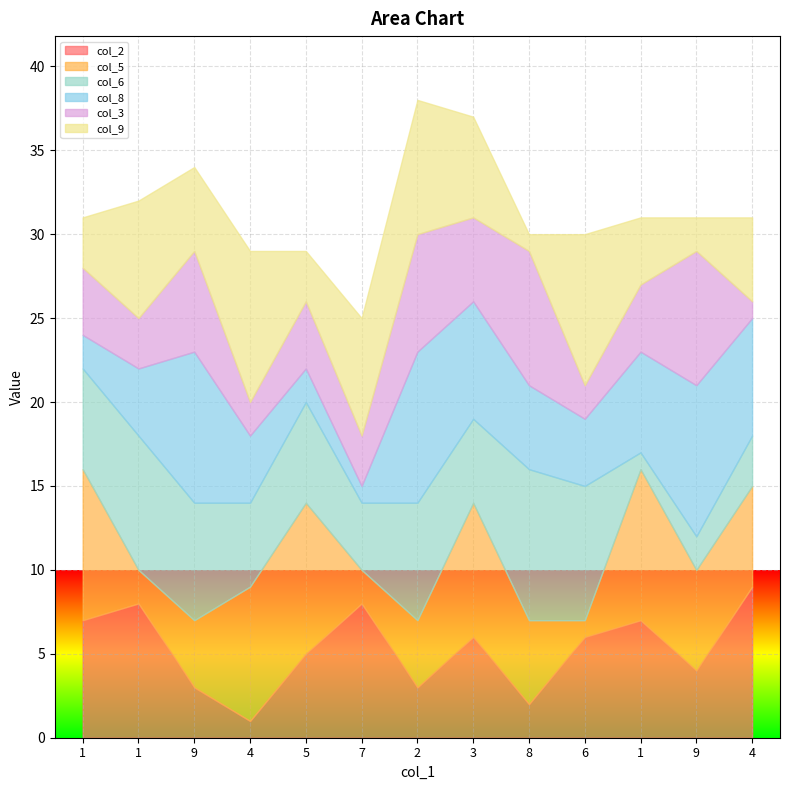

Reading left to right, what are all the values shown in this chart?

col_2: 7	8	3	1	5	8	3	6	2	6	7	4	9
col_5: 9	2	4	8	9	2	4	8	5	1	9	6	6
col_6: 6	8	7	5	6	4	7	5	9	8	1	2	3
col_8: 2	4	9	4	2	1	9	7	5	4	6	9	7
col_3: 4	3	6	2	4	3	7	5	8	2	4	8	1
col_9: 3	7	5	9	3	7	8	6	1	9	4	2	5